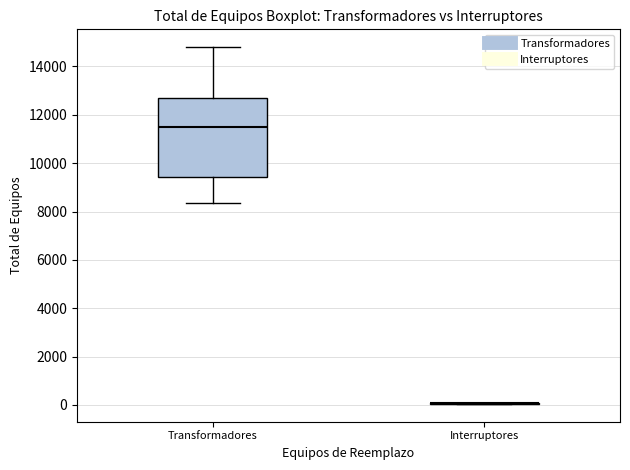

Which box is the tallest, from its lower edge to its upper edge?

Transformadores